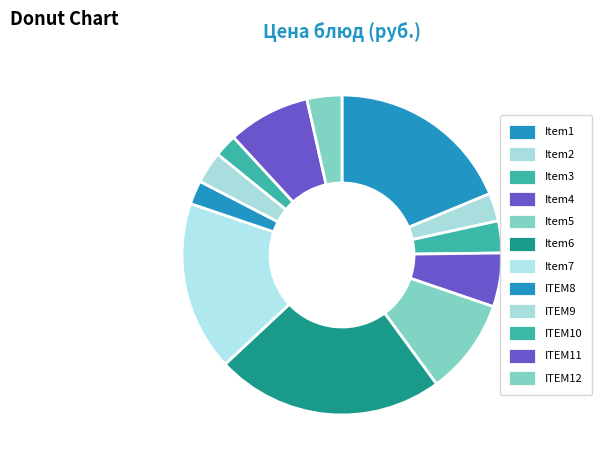

How many slices are in this pie chart?

12